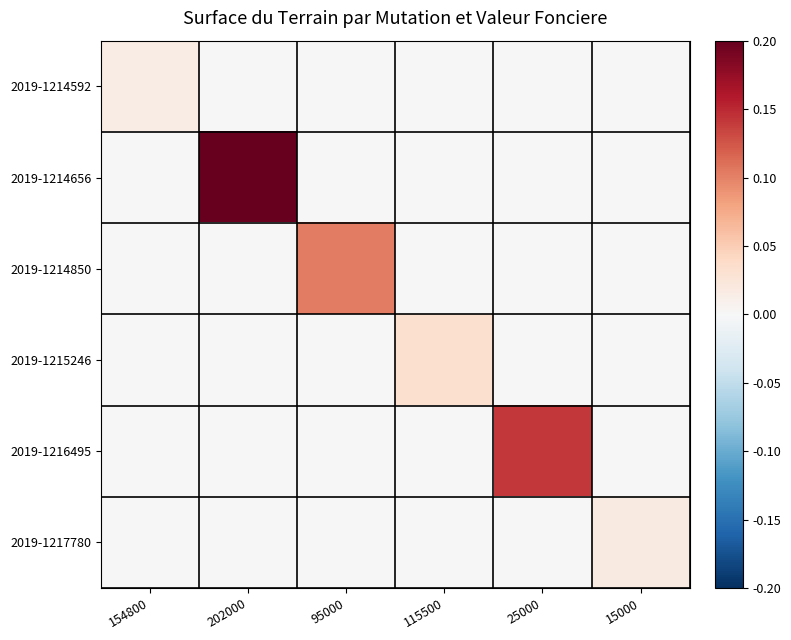

List the series in order of their peak value, highest first.

2019-1214656, 2019-1216495, 2019-1214850, 2019-1215246, 2019-1217780, 2019-1214592